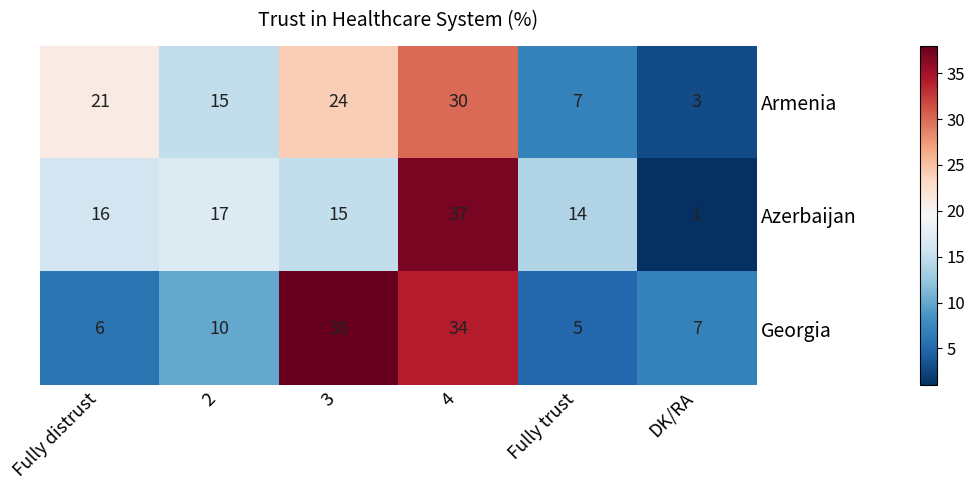

Reading left to right, what are all the values shown in this chart?

Armenia: 21	15	24	30	7	3
Azerbaijan: 16	17	15	37	14	1
Georgia: 6	10	38	34	5	7